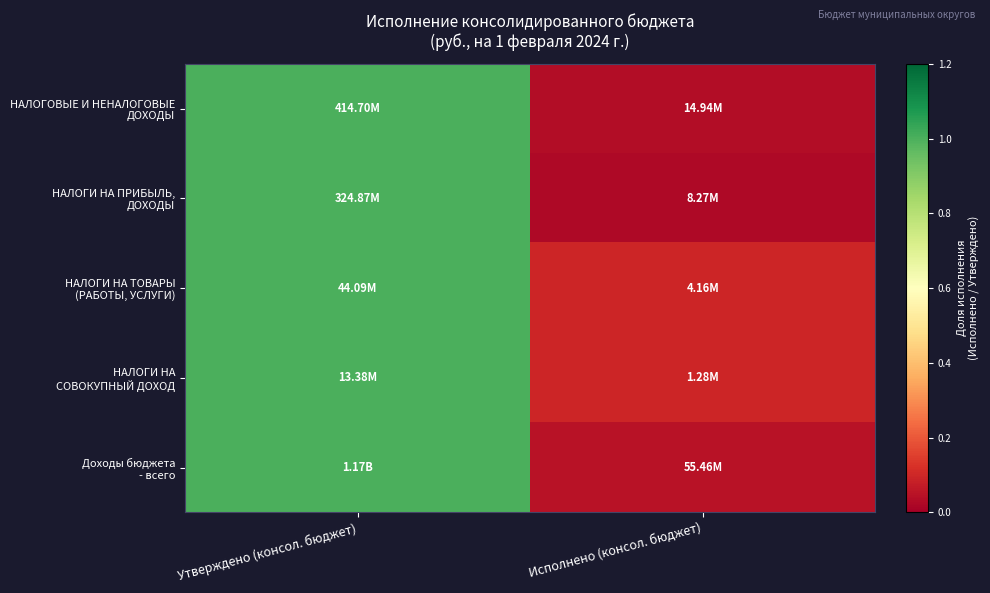

What is the spread (max minus min) of values at Исполнено (консол. бюджет)?

0.1